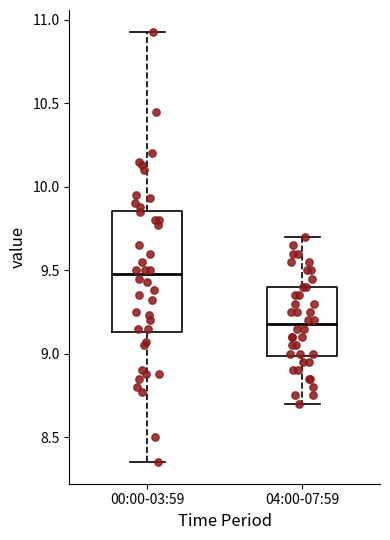

Reading left to right, transcribe this box plot: for each box, give where its median line is, the range the box spans, and where its two whiskers end, as read against the y-axis. The values are not printed on the chart, so give them approximately, as read against the axis.

00:00-03:59: median 9.50, box 9.15 to 9.85, whiskers 8.35 to 10.95
04:00-07:59: median 9.20, box 9.00 to 9.40, whiskers 8.70 to 9.70